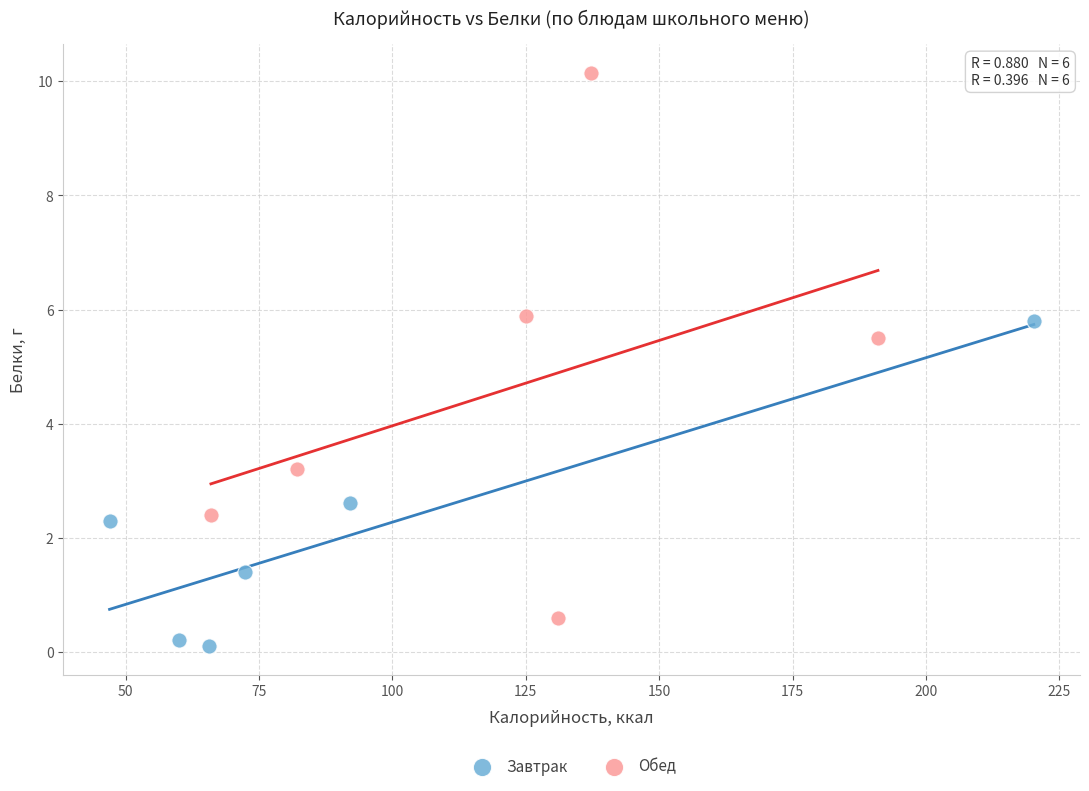

Which series contains the lowest Y value?

Завтрак